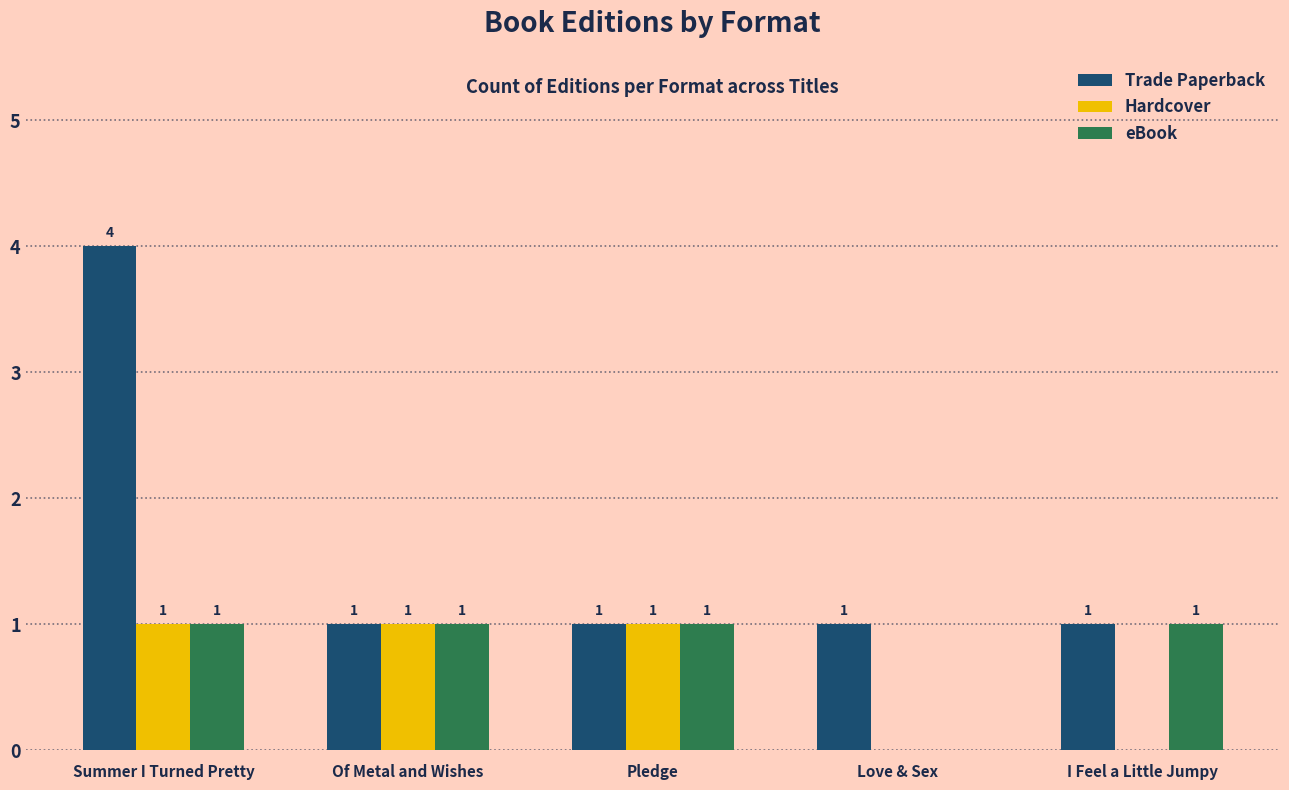

Are the bars grouped side by side (vs. stacked)?

Yes